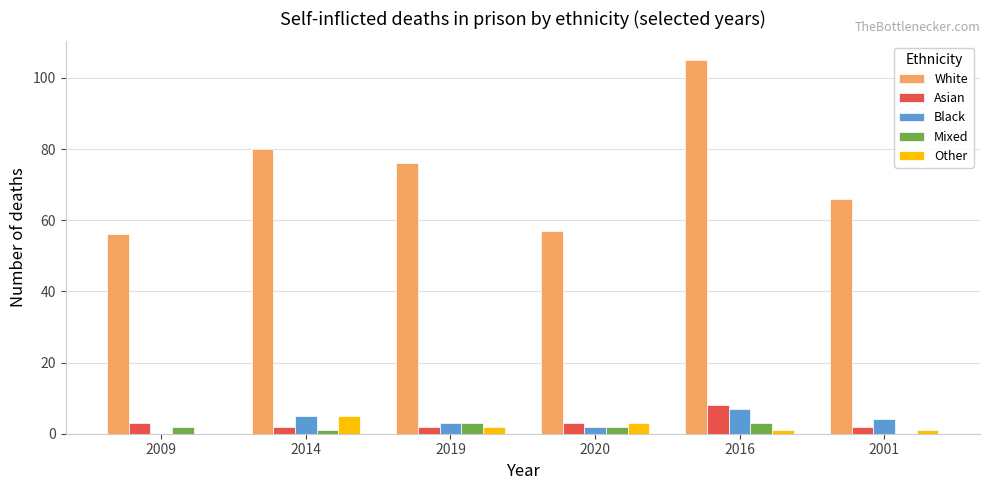

Which category has the highest value across all series?

2016